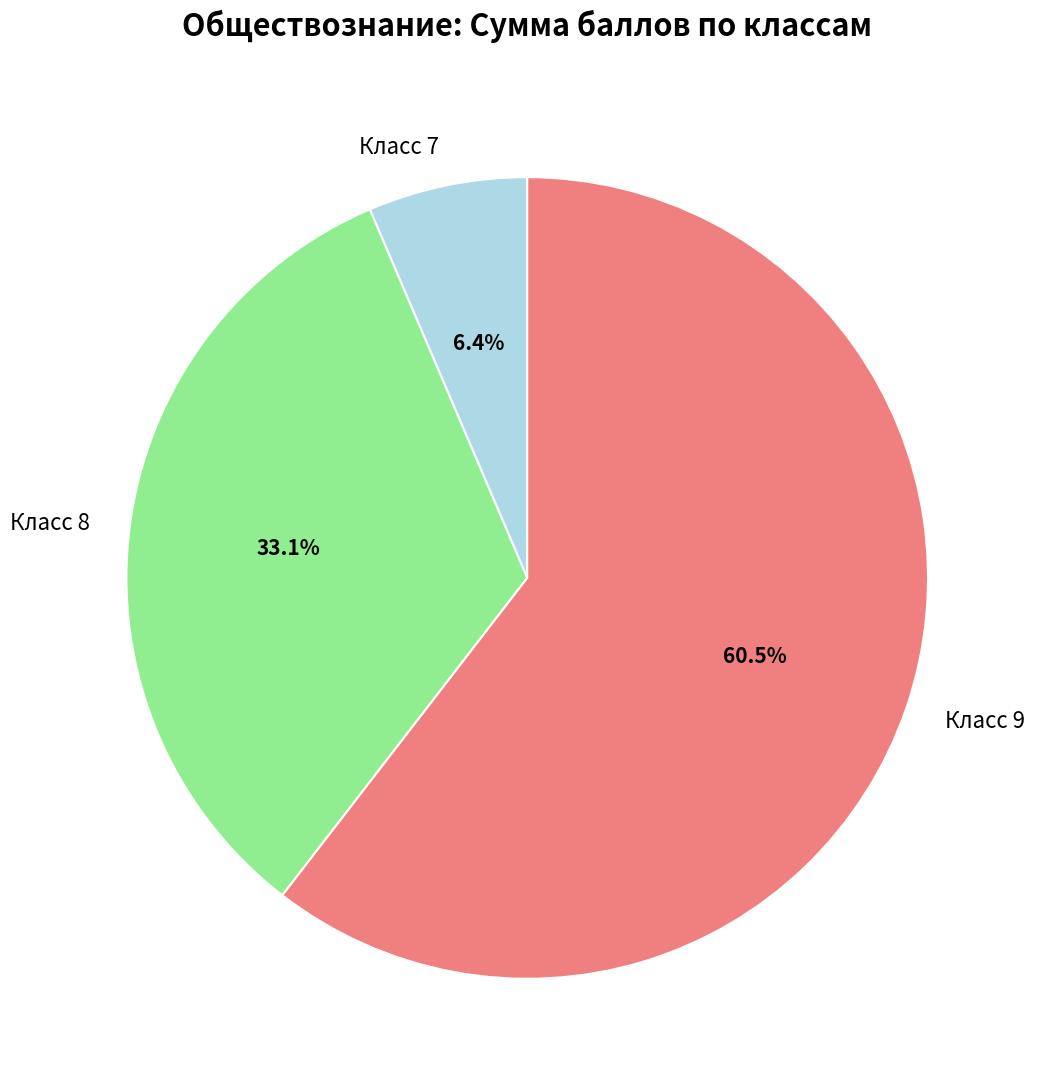

Which slice is the largest?

Класс 9